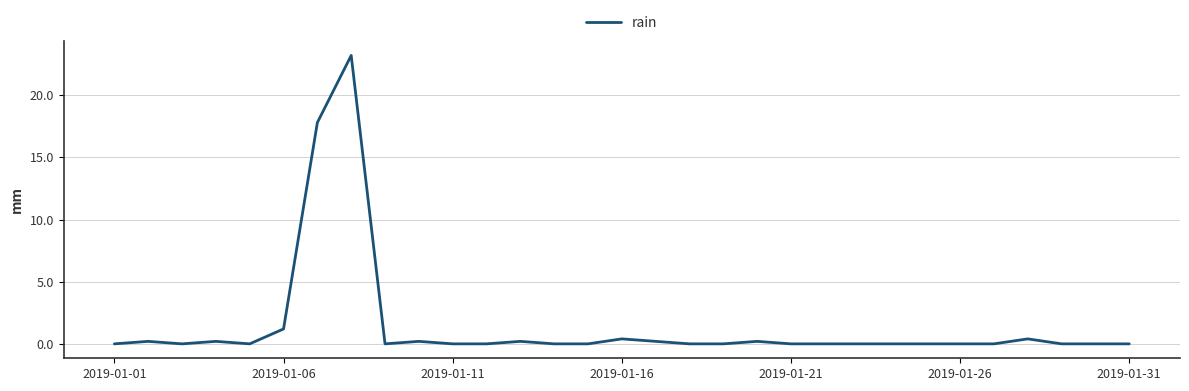

What is the greatest value displayed?

23.2